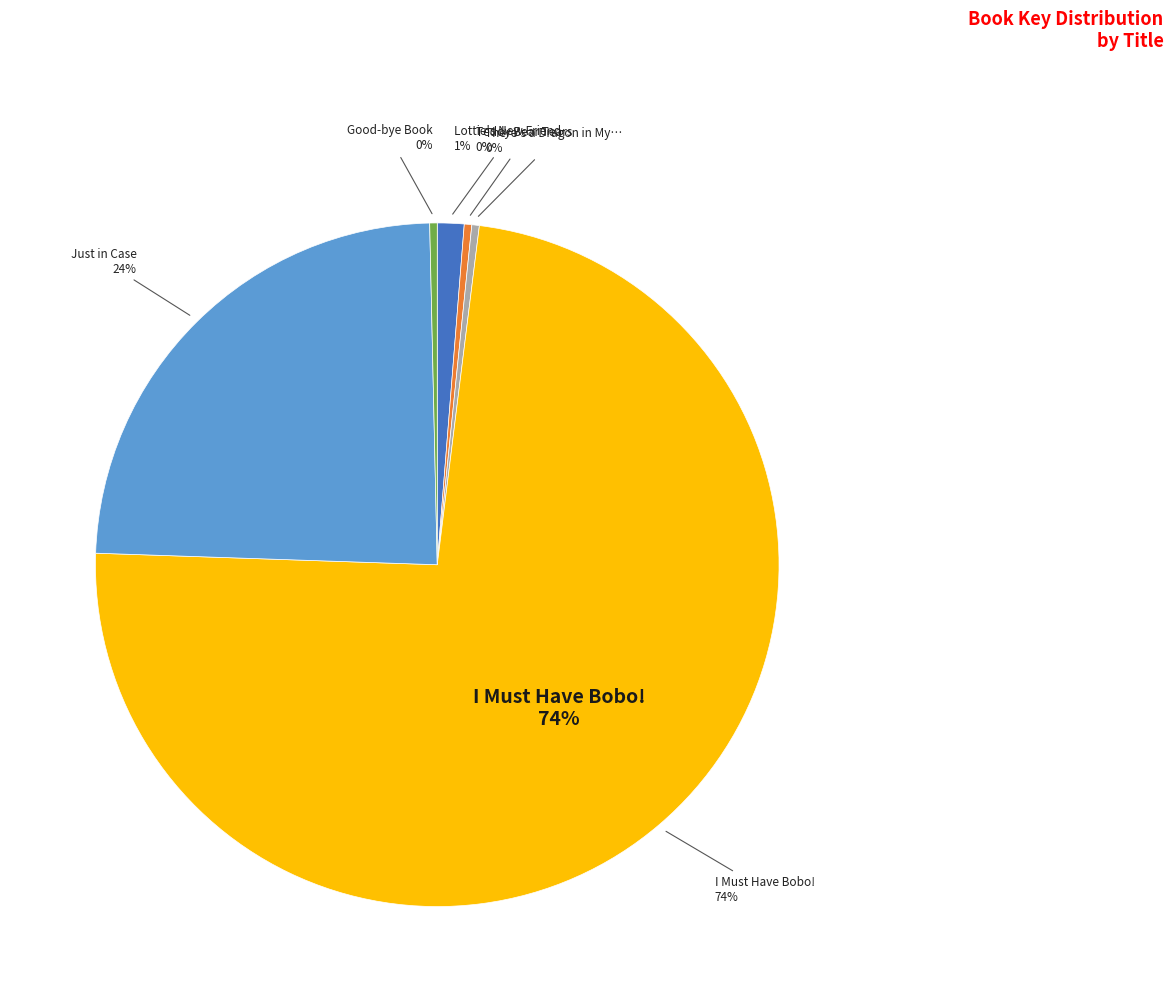

What is the smallest slice in the pie chart?

Good-bye Book